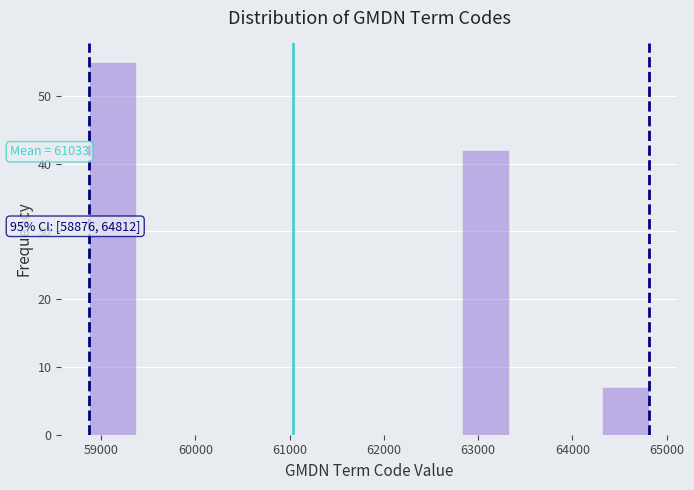

Over which range of the x-axis is the bar tallest?

58900 to 59400